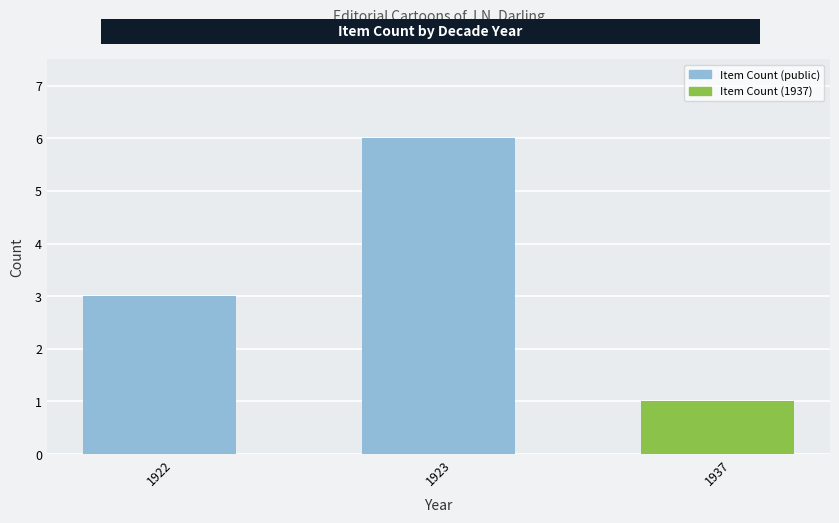

Reading right to left, transcribe all the data shown in this chart.

1937=1	1923=6	1922=3